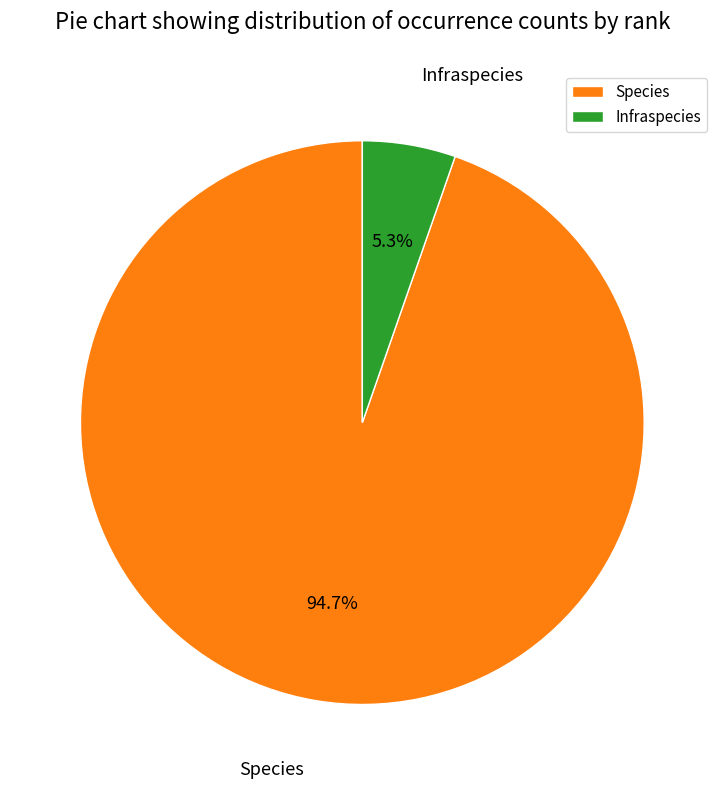

Does Infraspecies account for over 50% of the chart?

No